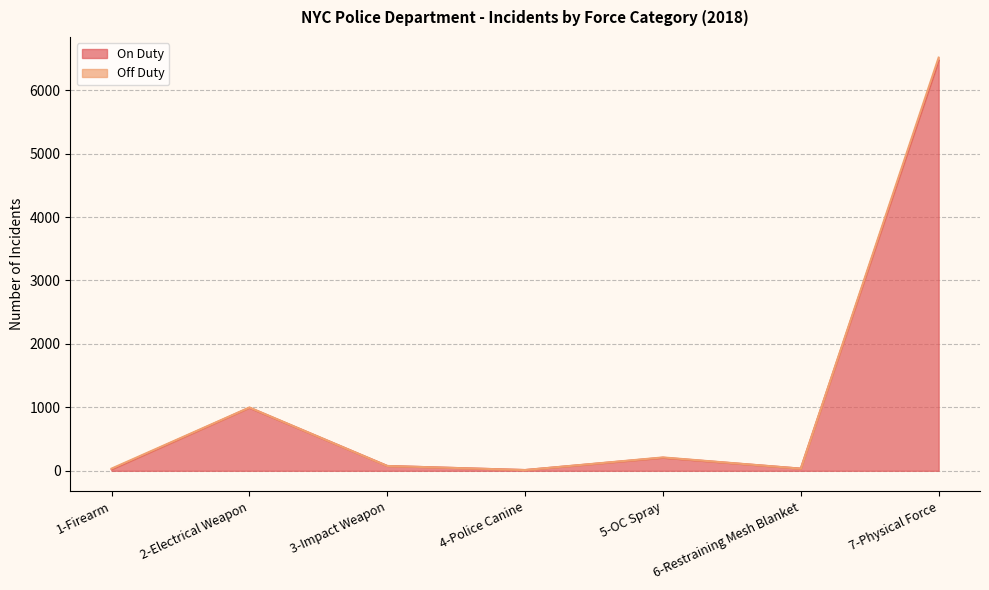

Reading right to left, transcribe all the data shown in this chart.

6467	34	206	12	76	994	23